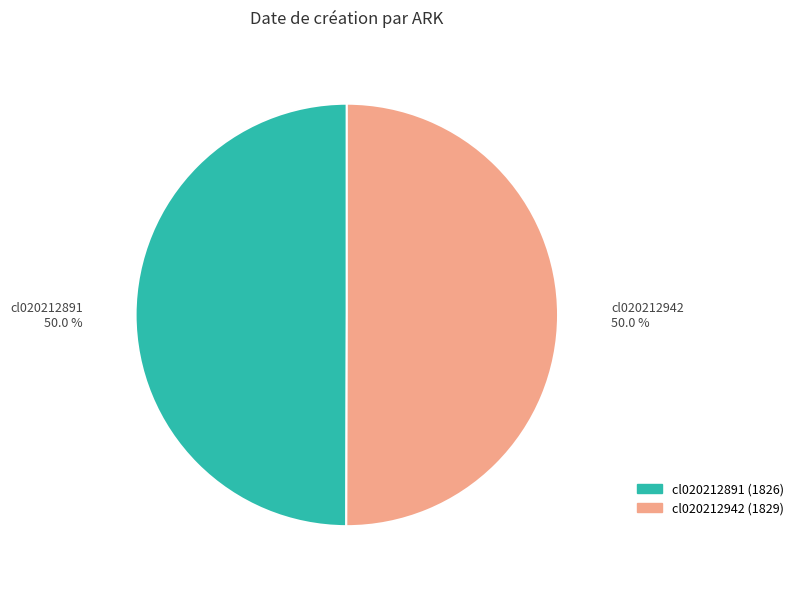

What portion of the pie excludes cl020212891?

50.0%